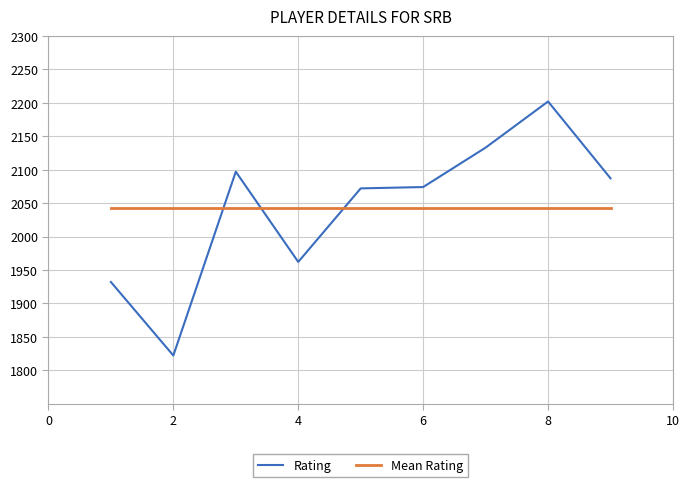

Which series has the widest spread of values?

Rating